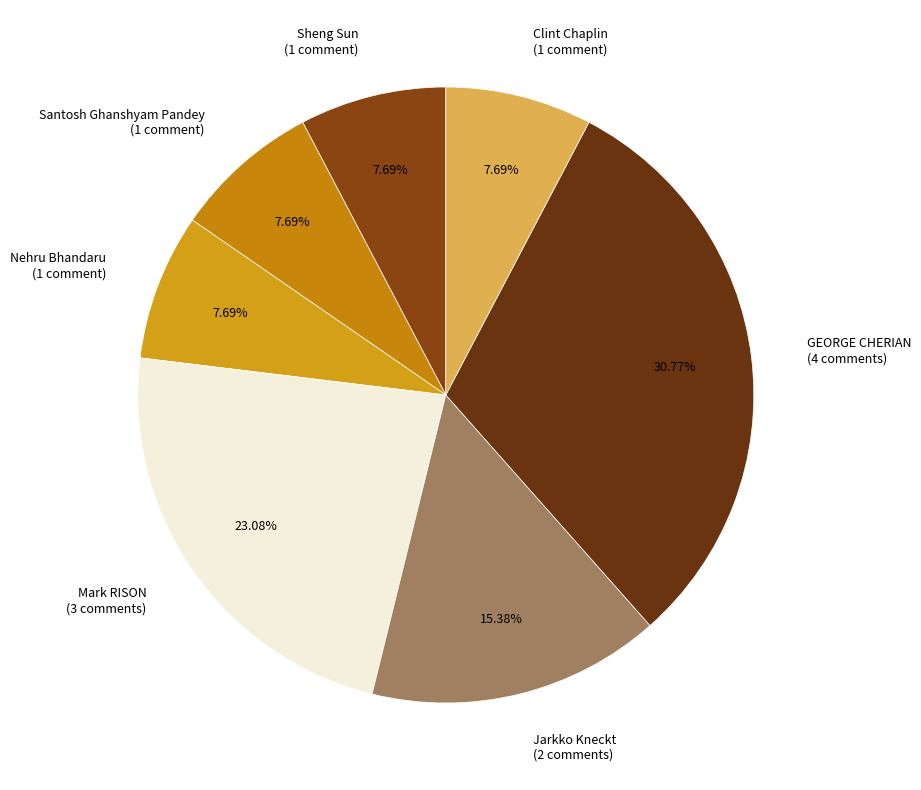

Do GEORGE CHERIAN and Nehru Bhandaru together represent more than half of the pie?

No